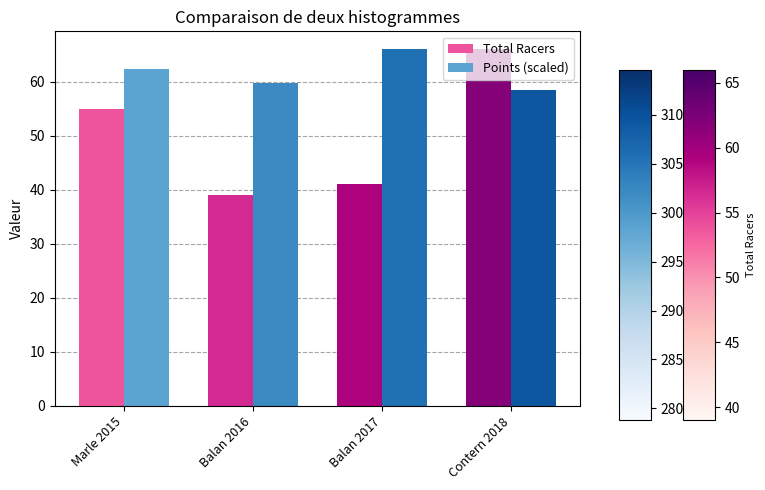

What is the maximum value shown in the chart?

66.0